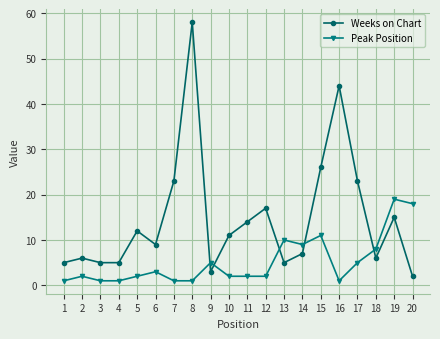

Does the chart have visible grid lines?

Yes